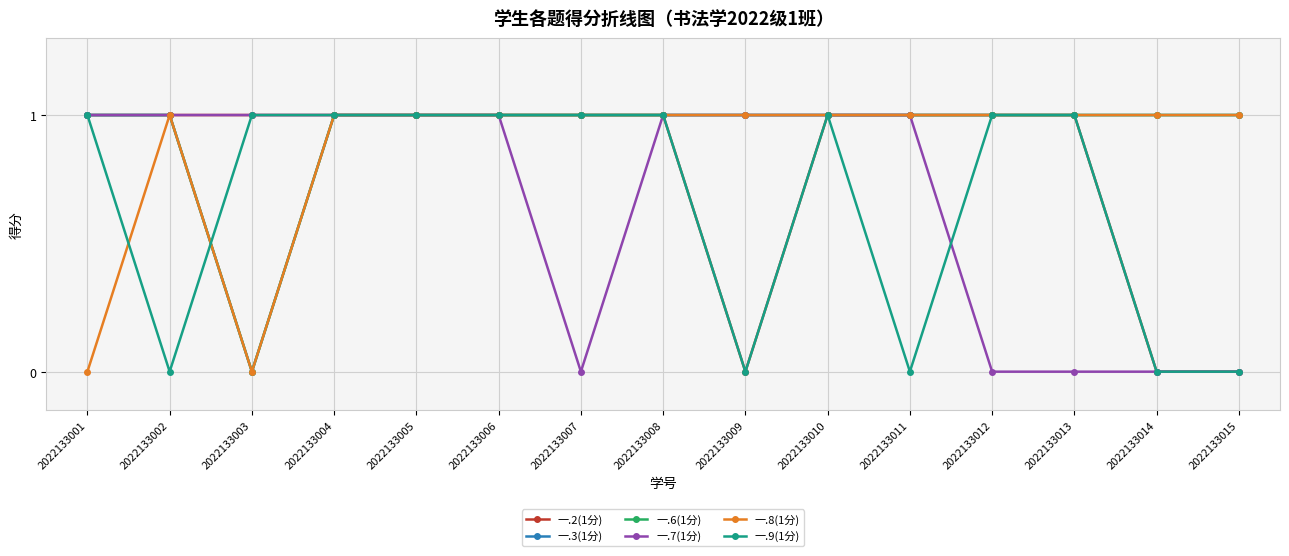

Reading left to right, list all the values displayed in this chart.

一.2(1分): 1	1	1	1	1	1	1	1	0	1	1	1	1	0	0
一.3(1分): 1	1	0	1	1	1	1	1	1	1	1	1	1	1	1
一.6(1分): 1	1	0	1	1	1	1	1	1	1	1	1	1	1	1
一.7(1分): 1	1	1	1	1	1	0	1	1	1	1	0	0	0	0
一.8(1分): 0	1	0	1	1	1	1	1	1	1	1	1	1	1	1
一.9(1分): 1	0	1	1	1	1	1	1	0	1	0	1	1	0	0